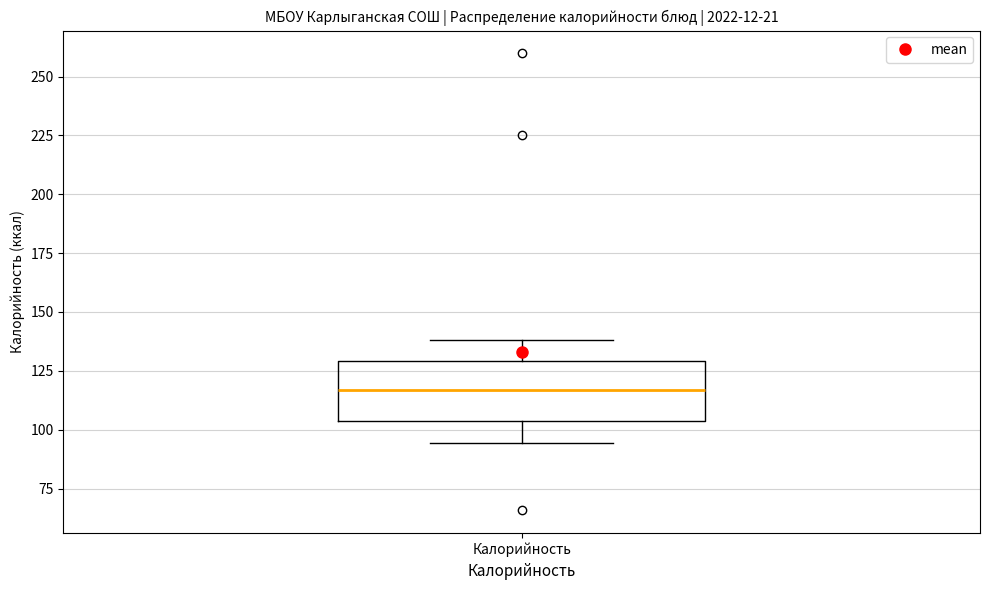

Transcribe this box plot: give where the median line is, the range the box spans, and where the two whiskers end, as read against the y-axis. The values are not printed on the chart, so give them approximately, as read against the axis.

median 115, box 105 to 130, whiskers 95 to 140